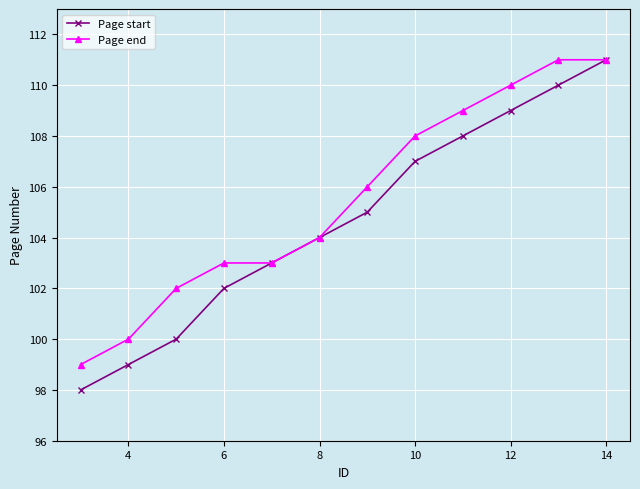

Which series has the largest total across all categories?

Page end